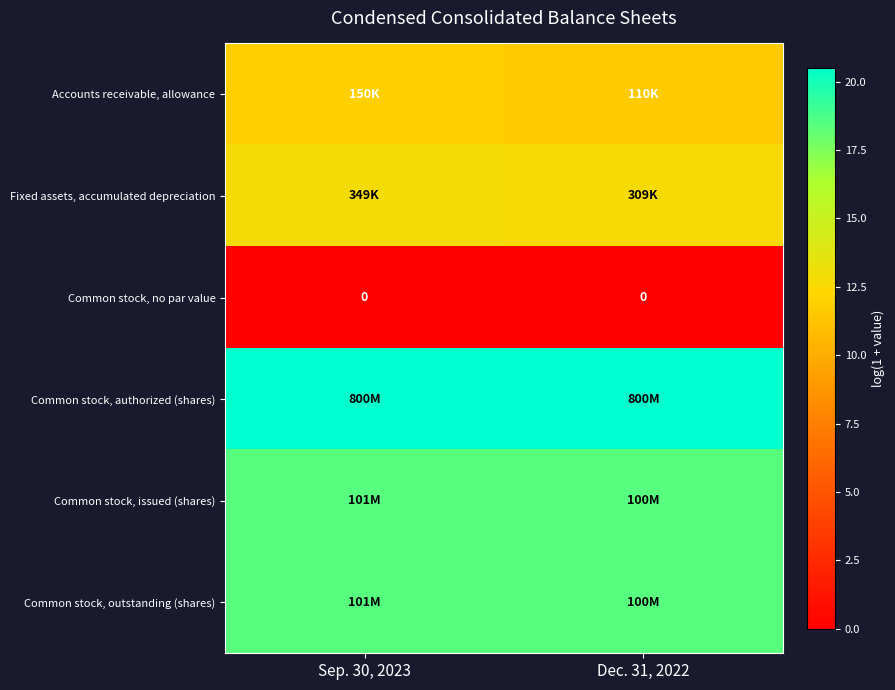

What is the average value of the Common stock, authorized (shares) series?

20.5